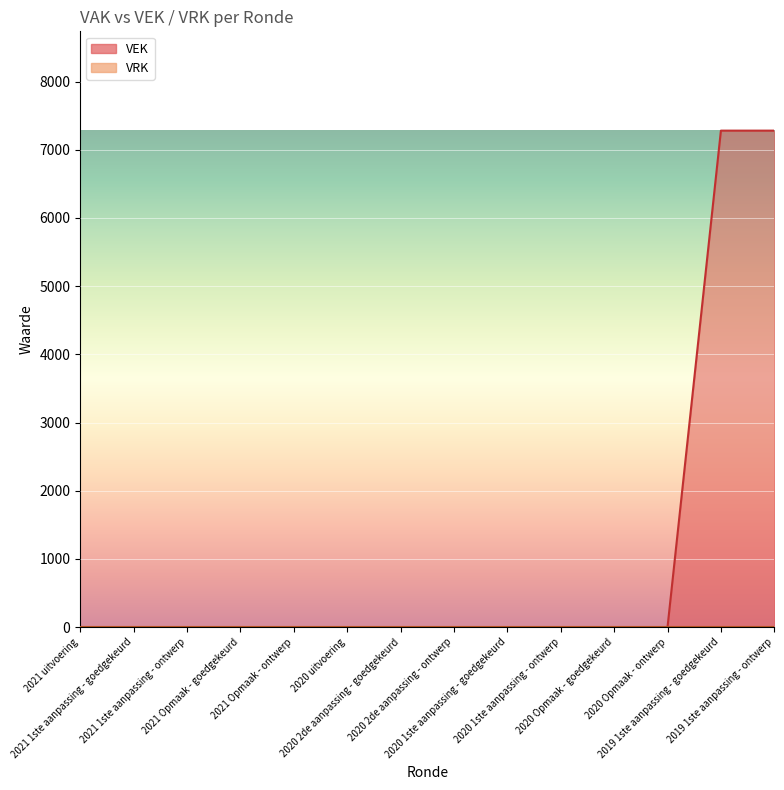

True or false: the data has more than 2 interior local peaks.

False